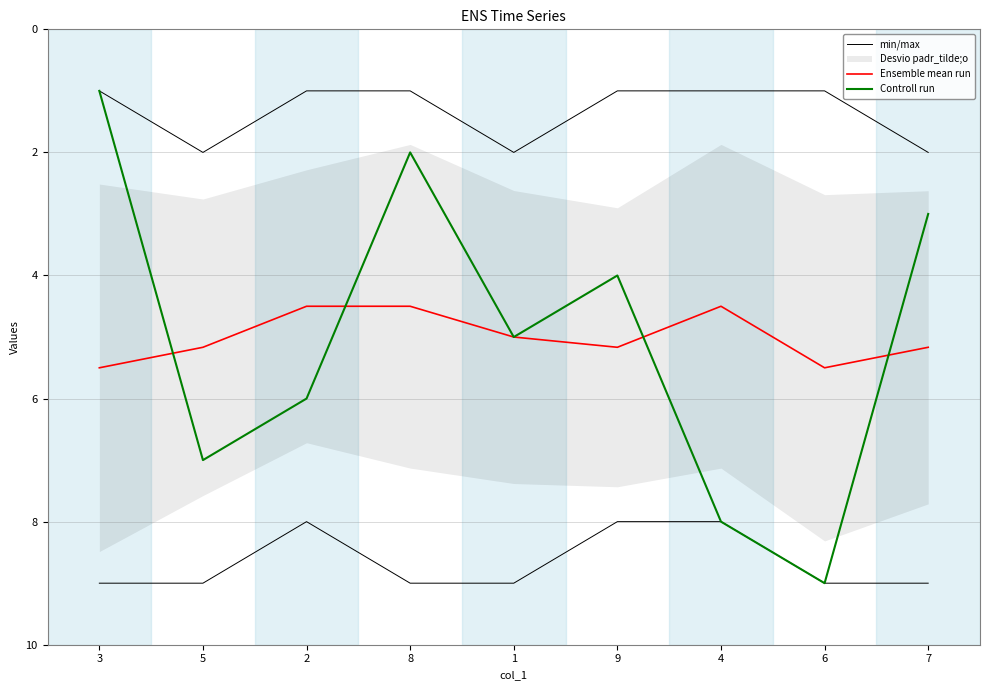

What position from the right is 3?

9